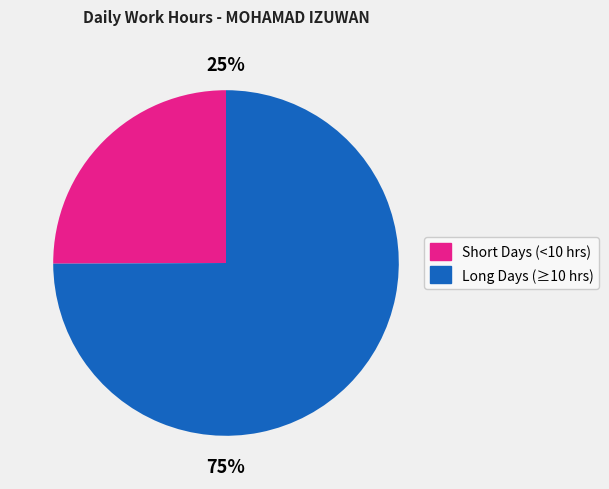

To the nearest percent, what is the difference between the largest and smallest slice percentages?

50%